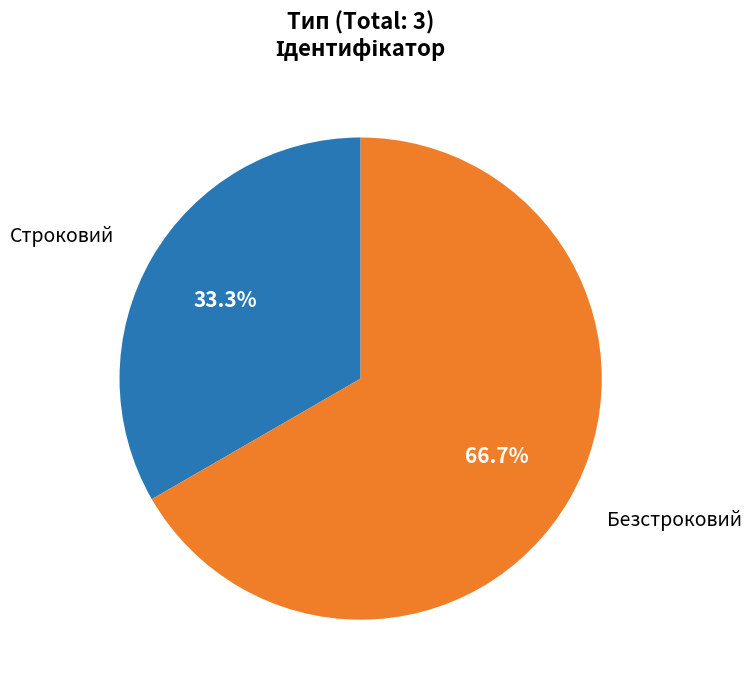

Between Безстроковий and Строковий, which is larger?

Безстроковий